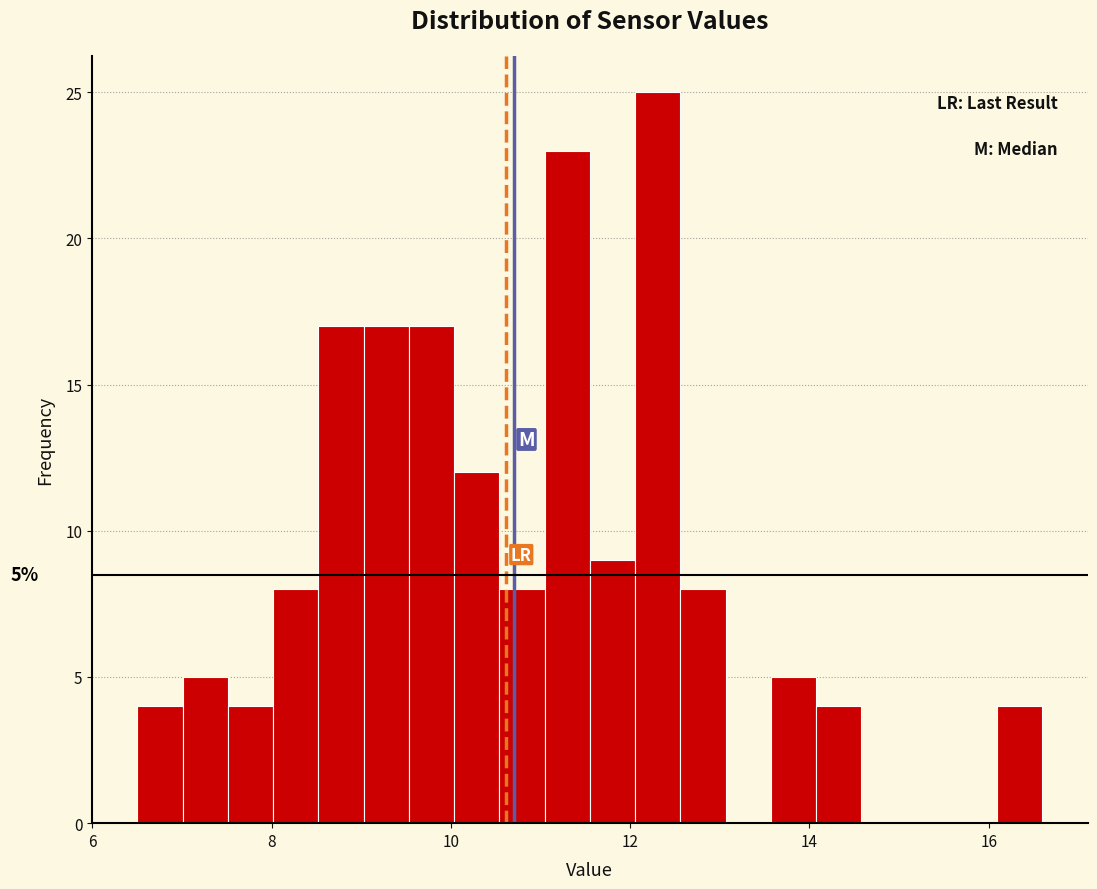

Around what value on the x-axis is the tallest bar? Give the approximate position of its centre, as read against the axis.

12.4